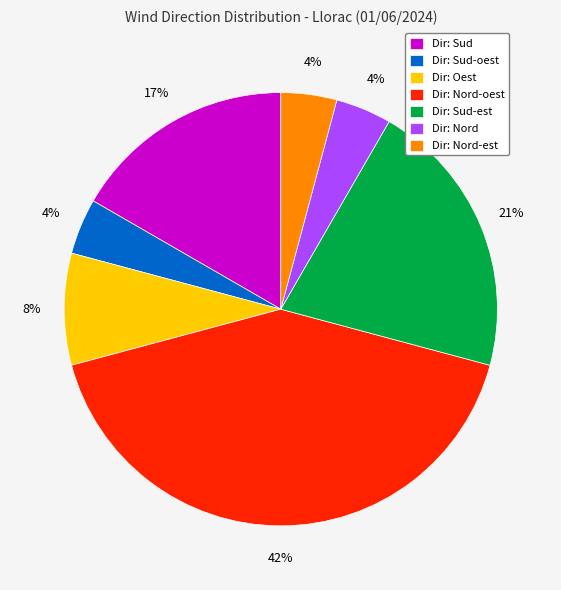

How many segments does this pie chart have?

7